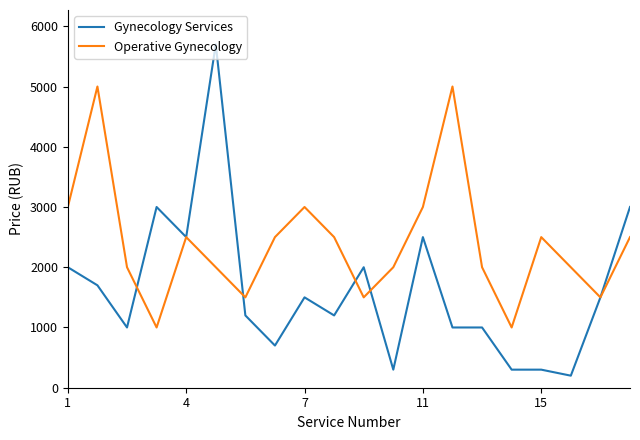

Which series has the widest spread of values?

Gynecology Services